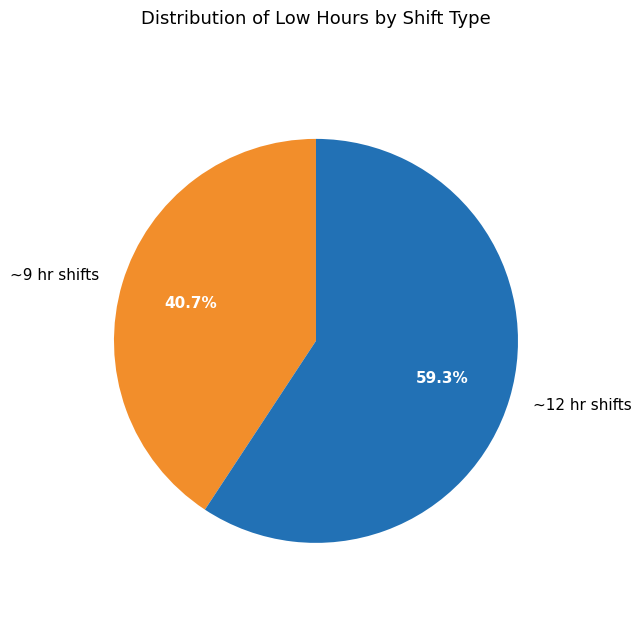

Is ~9 hr shifts the majority of the pie?

No